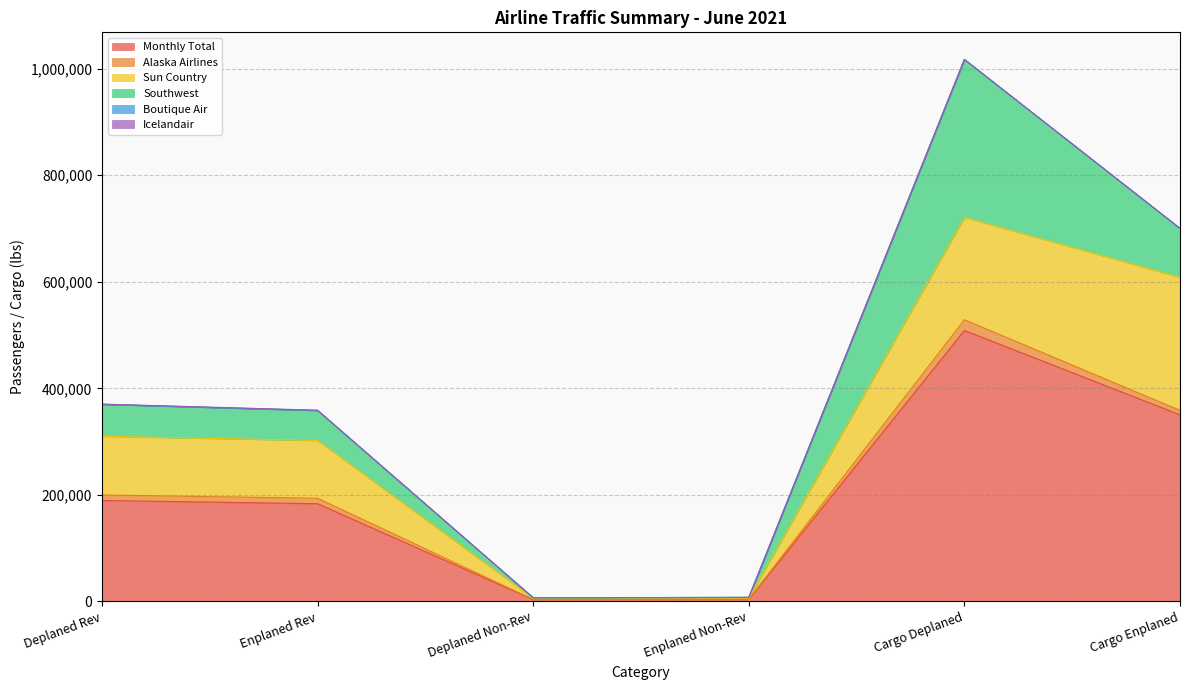

At which category is the sum across all series the highest?

Cargo Deplaned